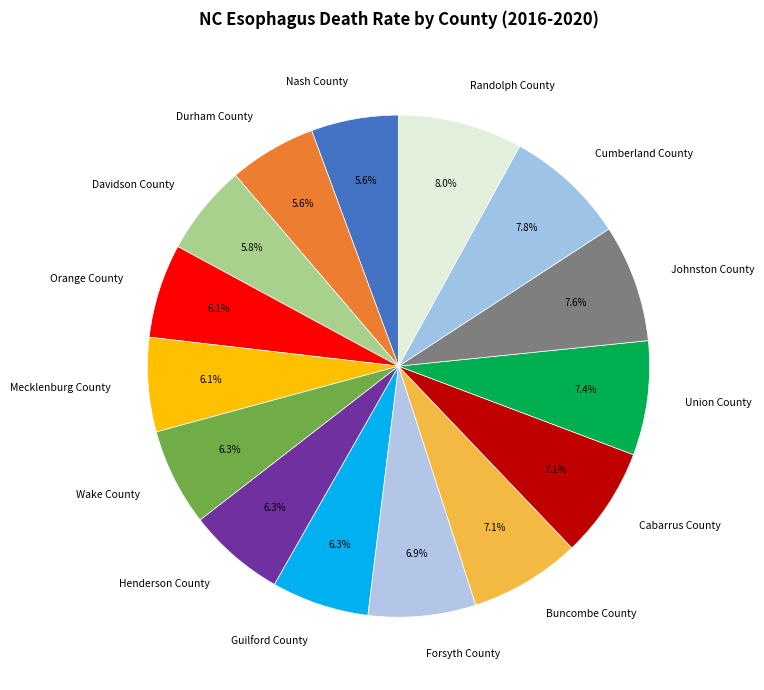

Approximately how many times larger is the value at Wake County compared to Durham County?

1.1